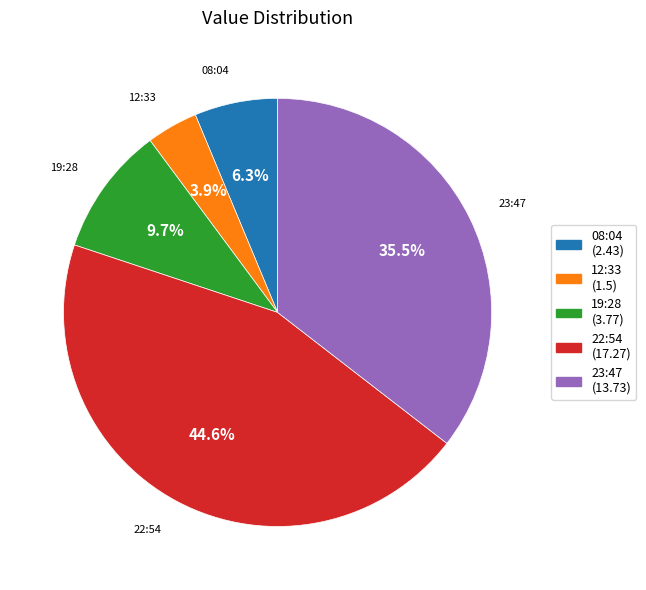

Is there any slice that represents more than half of the pie?

No